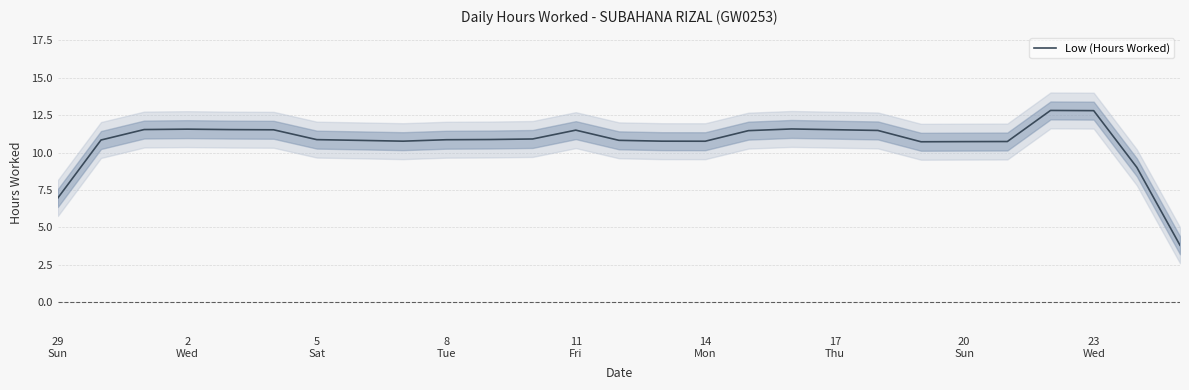

What is the value of the 17th point from the left?

11.5